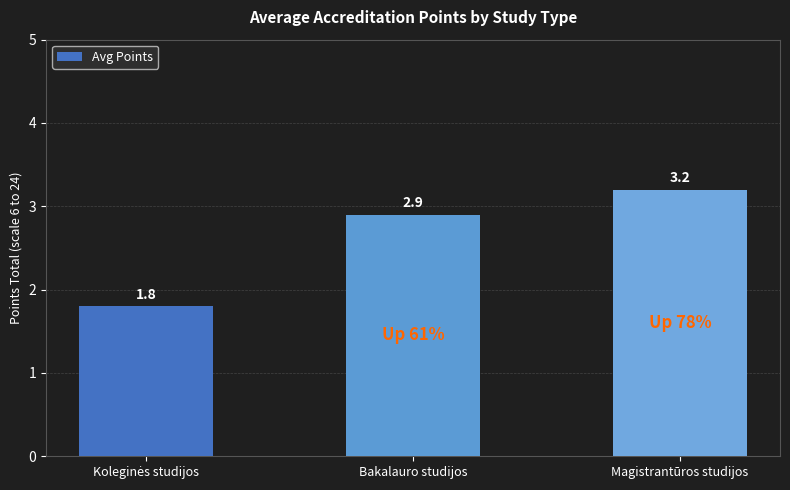

What is the difference between the maximum and minimum values?

1.4